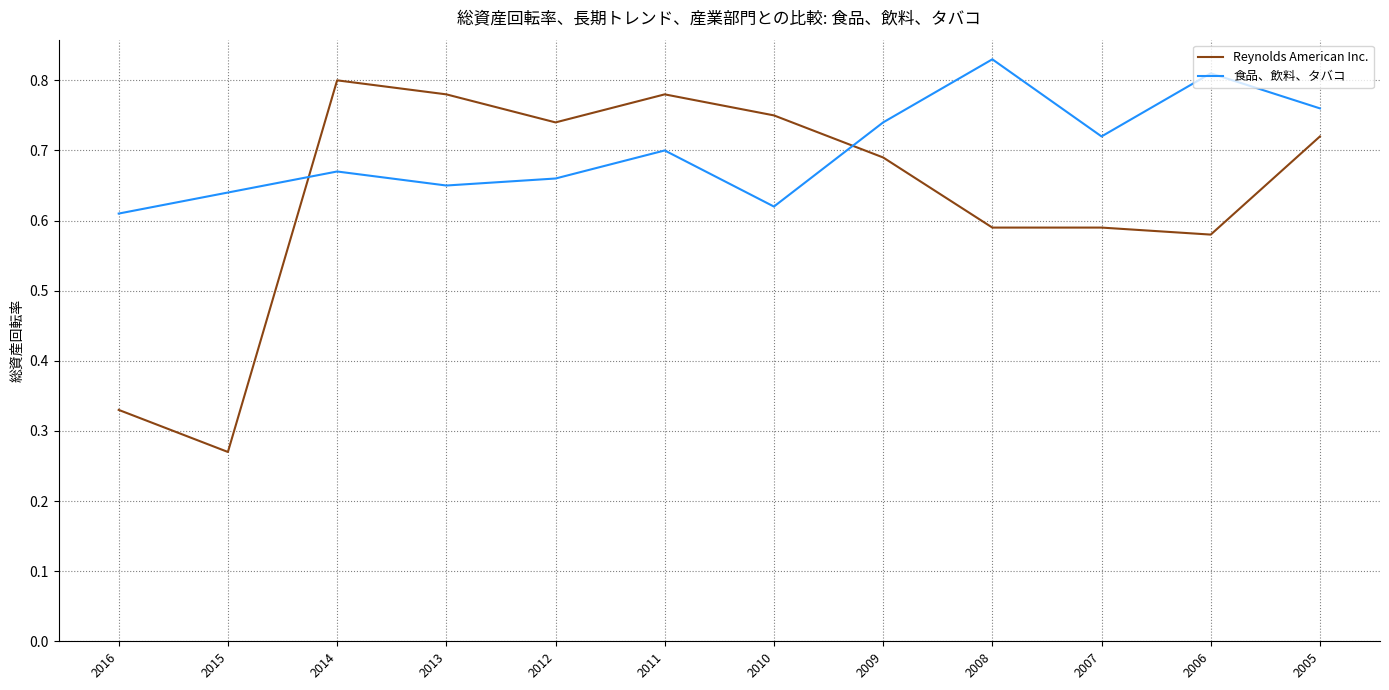

Which label corresponds to the largest value in the chart?

2008